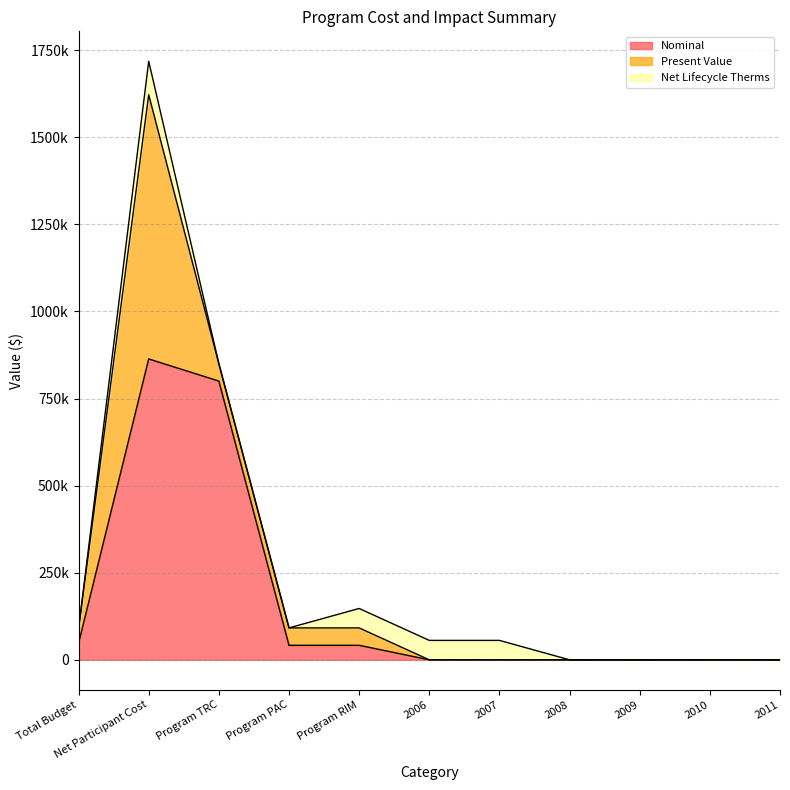

What is the difference between the maximum and minimum values in the Present Value series?

758370.7